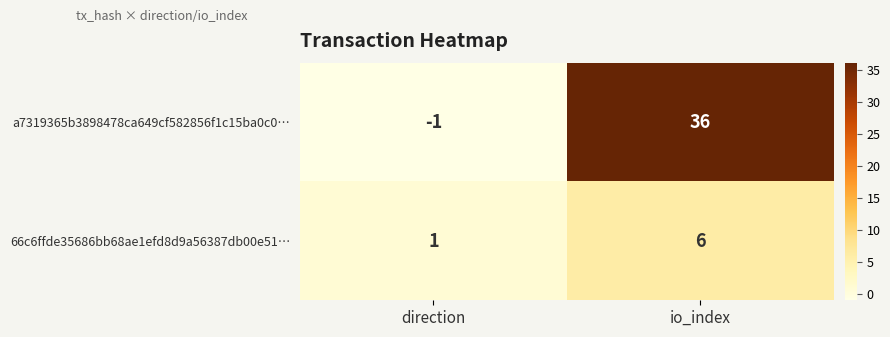

At which label is 66c6ffde35686bb68ae1efd8d9a56387db00e51… closest to 3?

direction